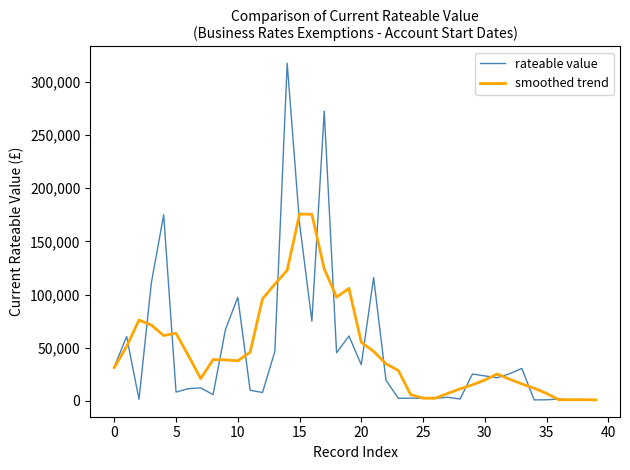

What is the greatest value displayed?

317500.0